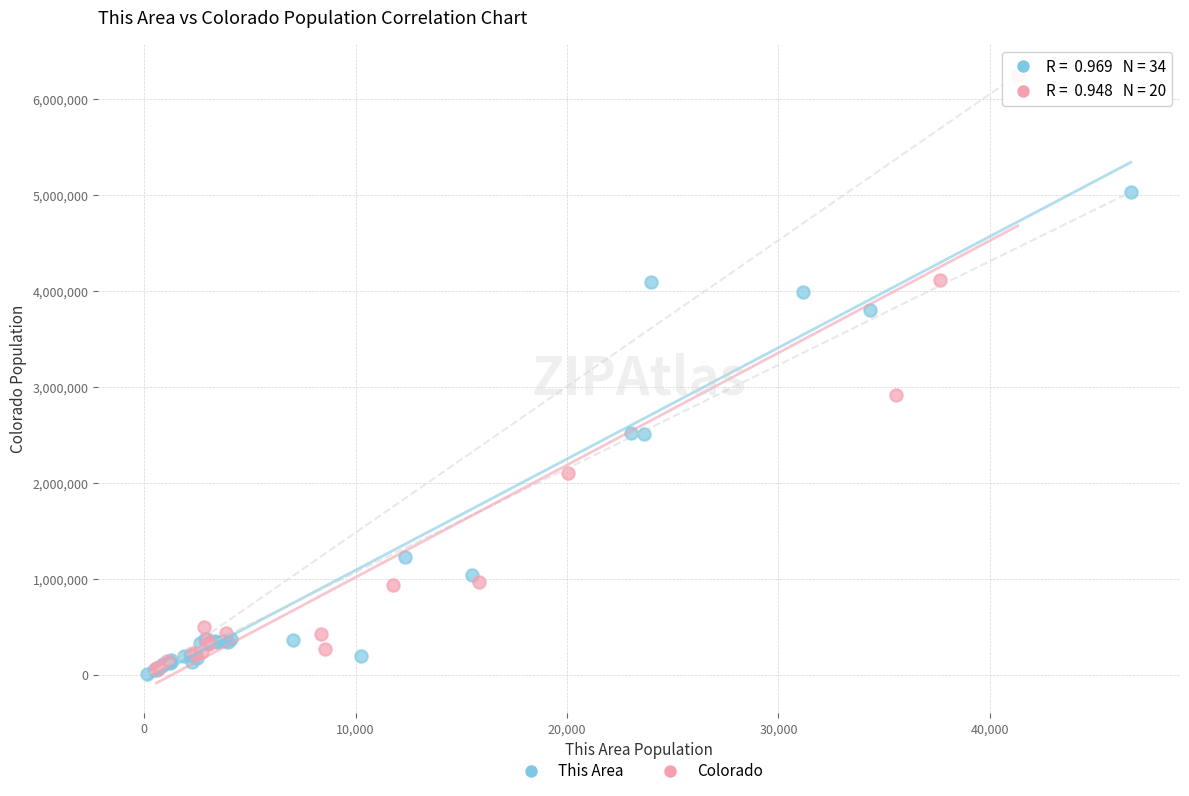

Which series contains the highest Y value?

Colorado